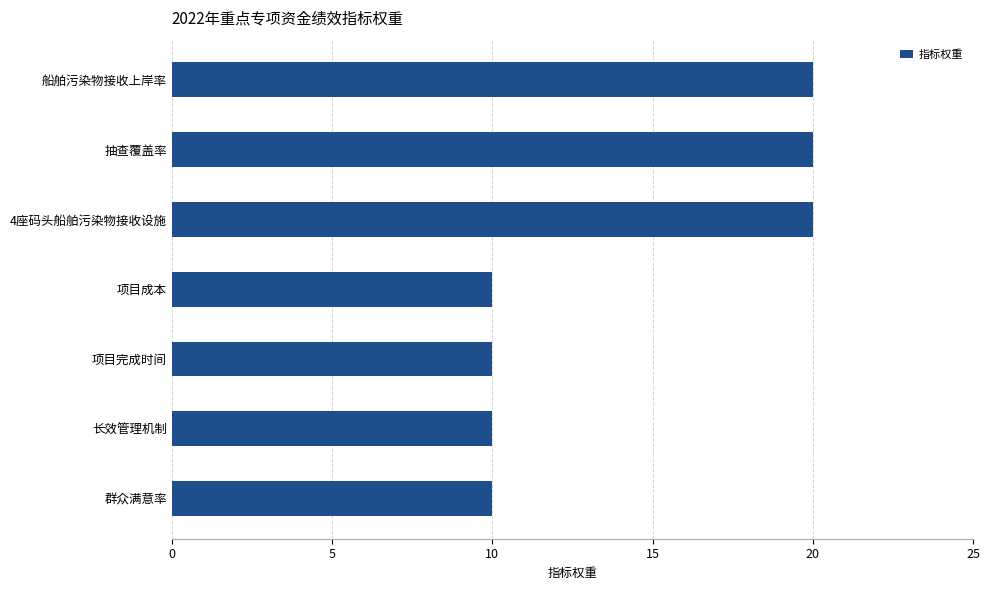

Approximately how many times larger is the value at 项目完成时间 compared to 项目成本?

1.0